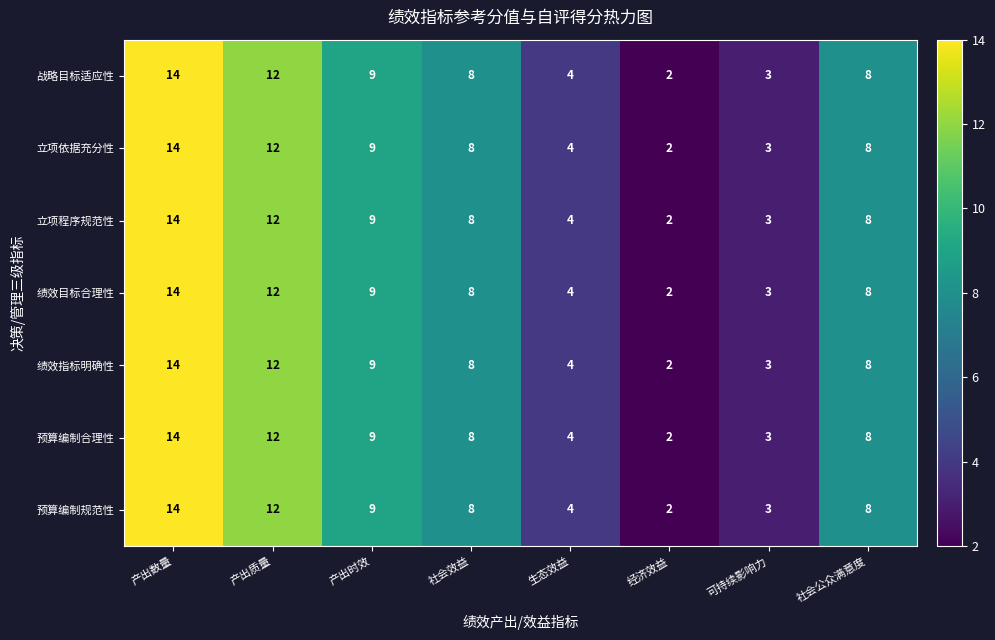

What is the greatest value displayed?

14